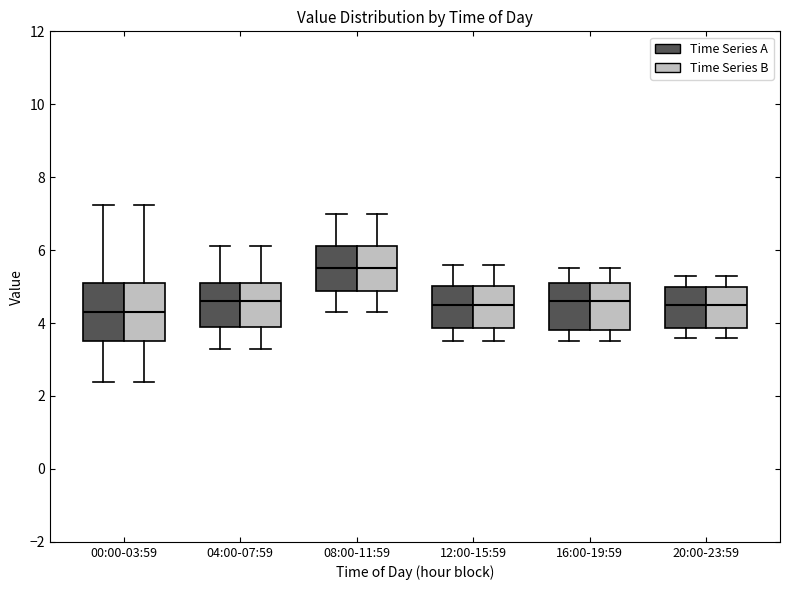

Reading left to right, read every box against the y-axis: the position of its median line, the range the box covers, and the ends of its whiskers. The values are not printed on the chart, so give them approximately, as read against the axis.

00:00-03:59 (Time Series A): median 4.4, box 3.6 to 5.0, whiskers 2.4 to 7.2
00:00-03:59 (Time Series B): median 4.4, box 3.6 to 5.0, whiskers 2.4 to 7.2
04:00-07:59 (Time Series A): median 4.6, box 3.8 to 5.2, whiskers 3.4 to 6.2
04:00-07:59 (Time Series B): median 4.6, box 3.8 to 5.2, whiskers 3.4 to 6.2
08:00-11:59 (Time Series A): median 5.6, box 4.8 to 6.2, whiskers 4.4 to 7.0
08:00-11:59 (Time Series B): median 5.6, box 4.8 to 6.2, whiskers 4.4 to 7.0
12:00-15:59 (Time Series A): median 4.6, box 3.8 to 5.0, whiskers 3.6 to 5.6
12:00-15:59 (Time Series B): median 4.6, box 3.8 to 5.0, whiskers 3.6 to 5.6
16:00-19:59 (Time Series A): median 4.6, box 3.8 to 5.2, whiskers 3.6 to 5.6
16:00-19:59 (Time Series B): median 4.6, box 3.8 to 5.2, whiskers 3.6 to 5.6
20:00-23:59 (Time Series A): median 4.6, box 3.8 to 5.0, whiskers 3.6 to 5.4
20:00-23:59 (Time Series B): median 4.6, box 3.8 to 5.0, whiskers 3.6 to 5.4